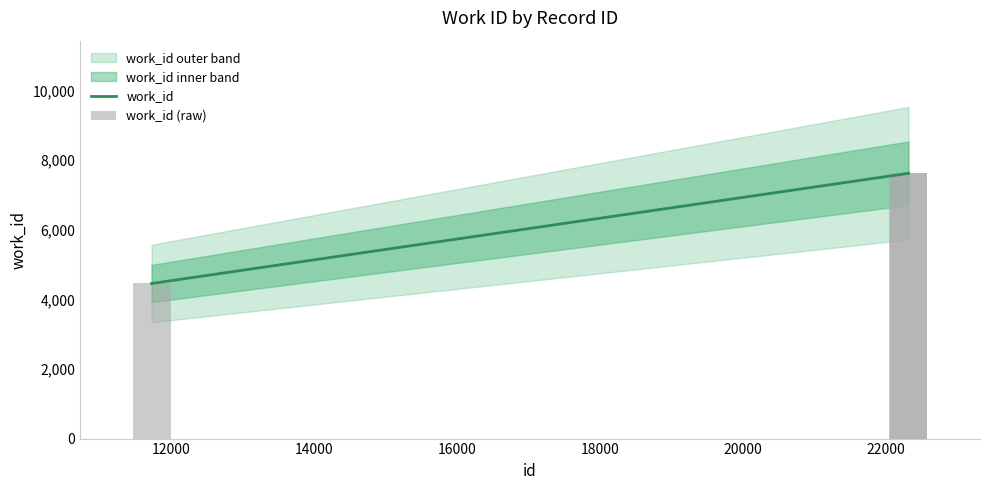

List the labels in order of value, smallest first.

11734, 22310, 22311